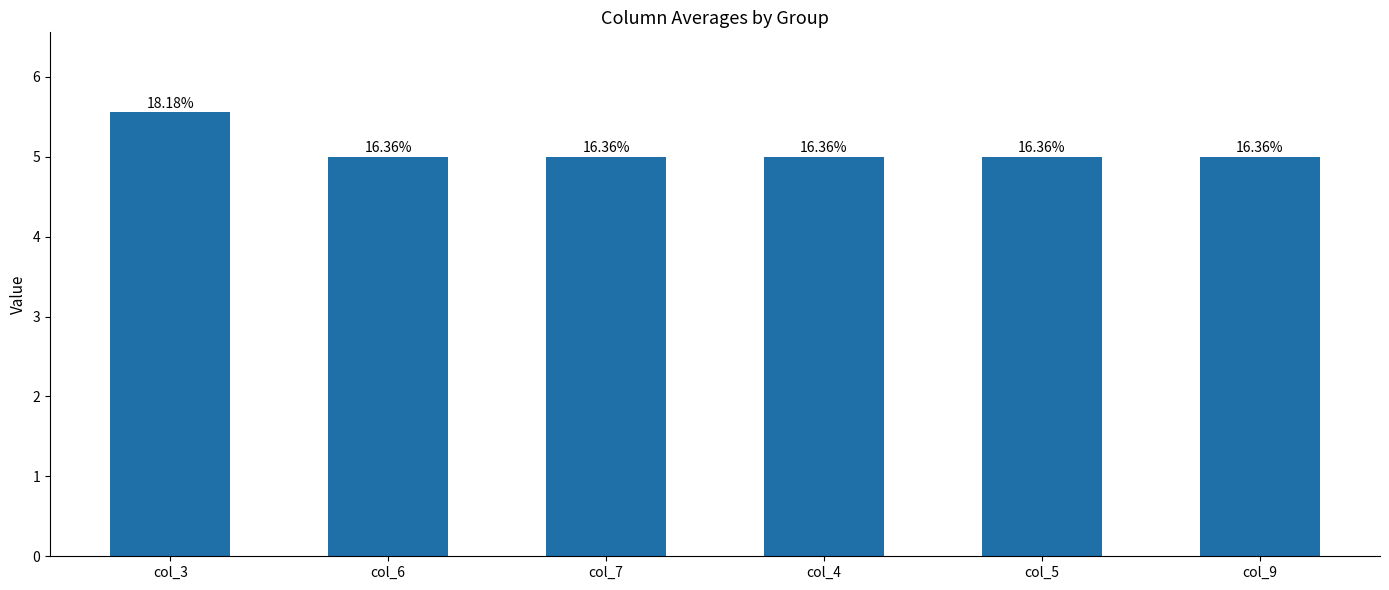

Are the bars horizontal?

No